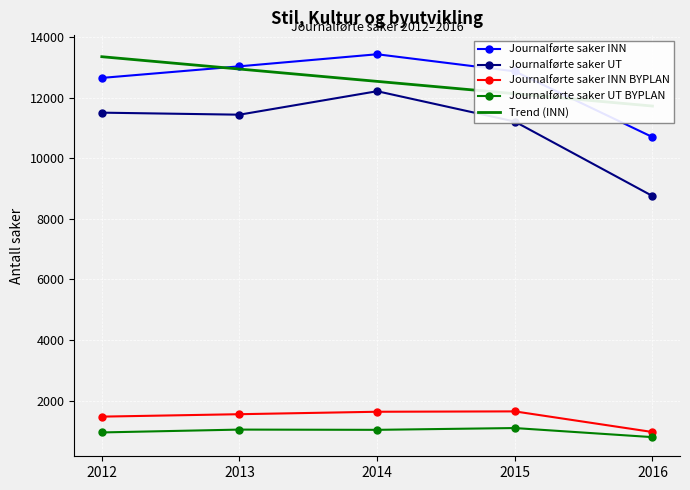

Reading right to left, transcribe all the data shown in this chart.

Journalførte saker INN: 2016=10699.0	2015=12869.0	2014=13433.0	2013=13035.0	2012=12652.0
Journalførte saker UT: 2016=8753.0	2015=11210.0	2014=12213.0	2013=11438.0	2012=11505.0
Journalførte saker INN BYPLAN: 2016=962.0	2015=1643.0	2014=1631.0	2013=1550.0	2012=1470.0
Journalførte saker UT BYPLAN: 2016=793.0	2015=1093.0	2014=1034.0	2013=1042.0	2012=948.0
Trend (INN): 2016=11723.2	2015=12130.4	2014=12537.6	2013=12944.8	2012=13352.0